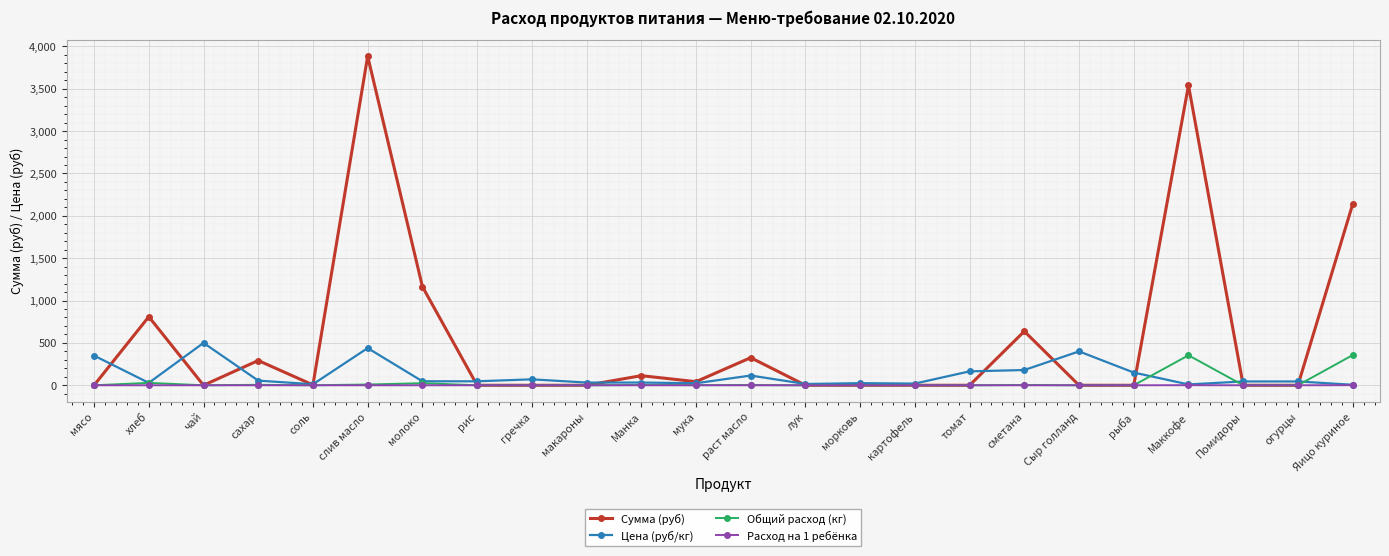

At which category does Сумма (руб) reach its first local peak?

хлеб